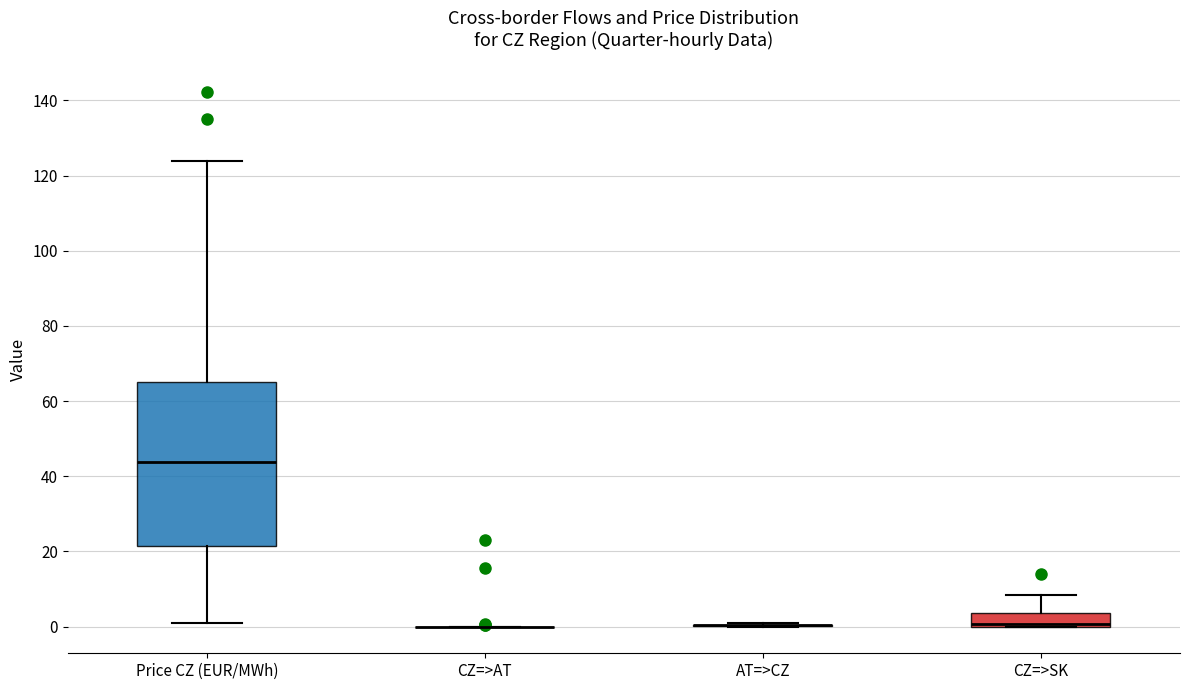

Reading left to right, transcribe this box plot: for each box, give where its median line is, the range the box spans, and where its two whiskers end, as read against the y-axis. The values are not printed on the chart, so give them approximately, as read against the axis.

Price CZ (EUR/MWh): median 44, box 22 to 66, whiskers 2 to 124
CZ=>AT: box collapsed to a line at 0, whiskers 0 to 0
AT=>CZ: box collapsed to a line at 0, whiskers 0 to 0
CZ=>SK: median 0 (just above the box's lower edge), box 0 to 4, whiskers 0 to 8